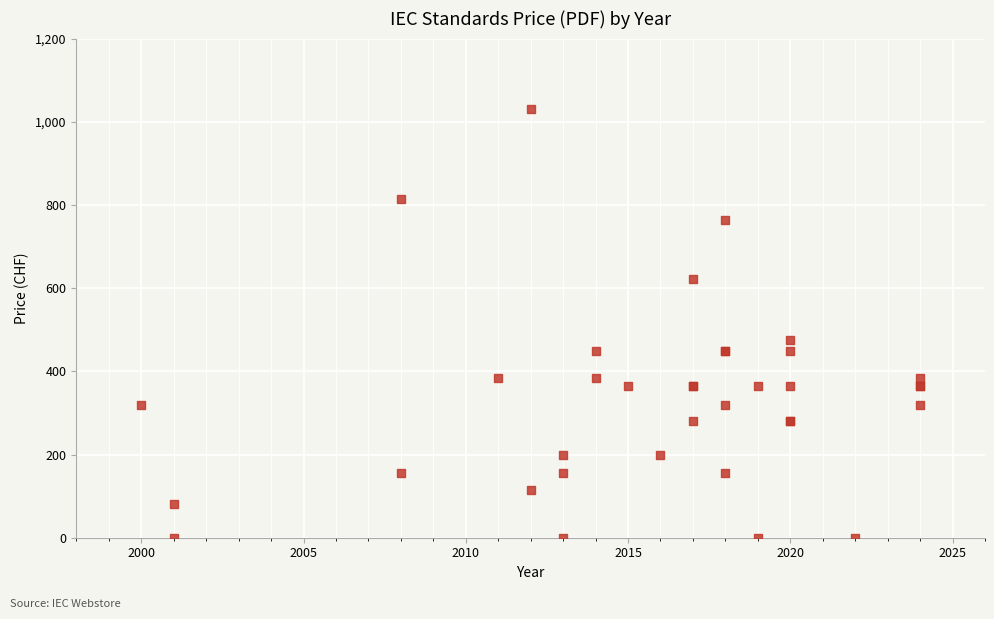

What Y value in the scatter plot is closest to 515?

476